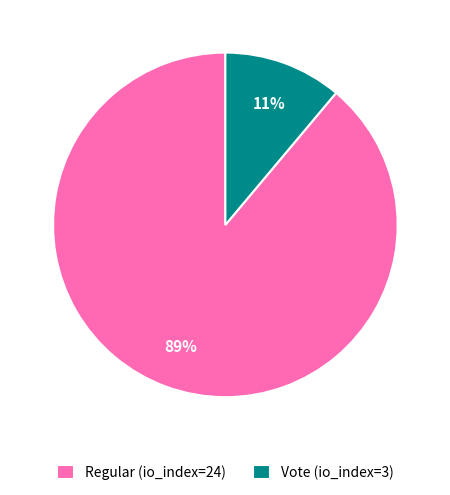

Which slice is the smallest?

Vote (io_index=3)